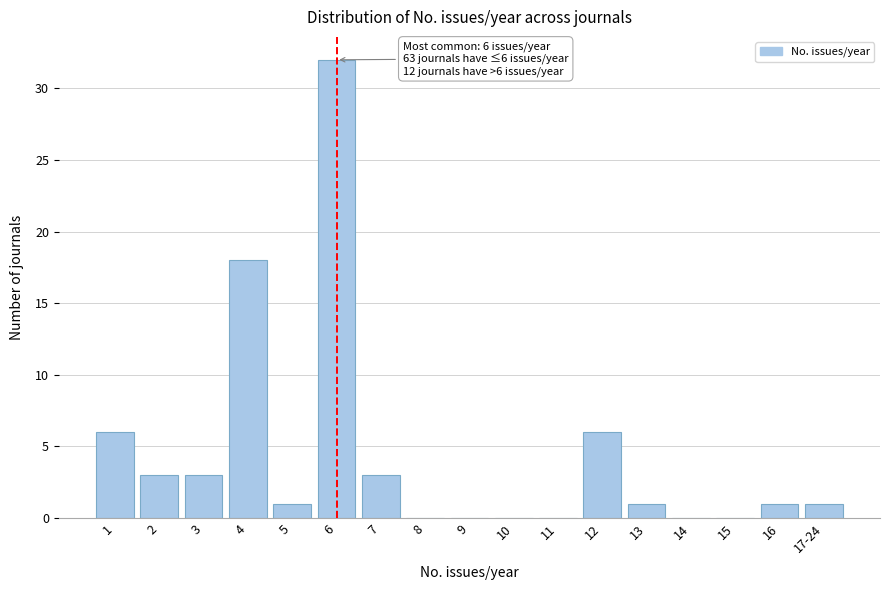

Reading right to left, list all the values displayed in this chart.

17-24=1	16=1	15=0	14=0	13=1	12=6	11=0	10=0	9=0	8=0	7=3	6=32	5=1	4=18	3=3	2=3	1=6